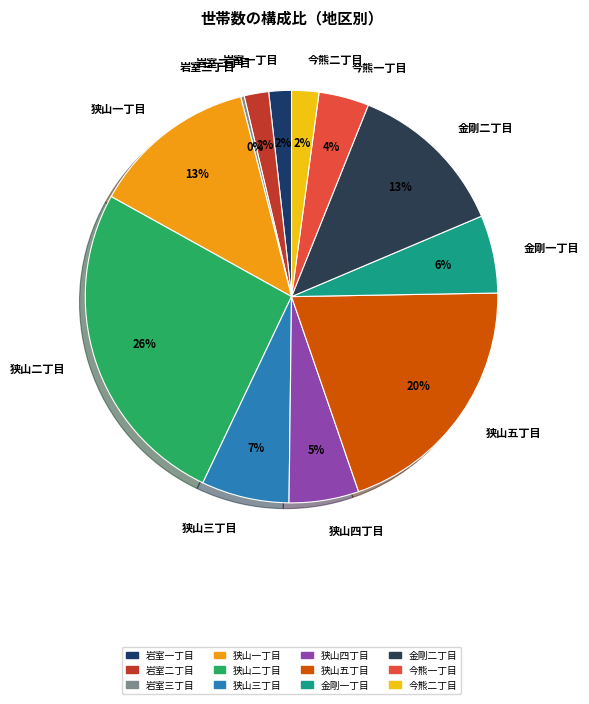

Is there a majority slice in this chart?

No